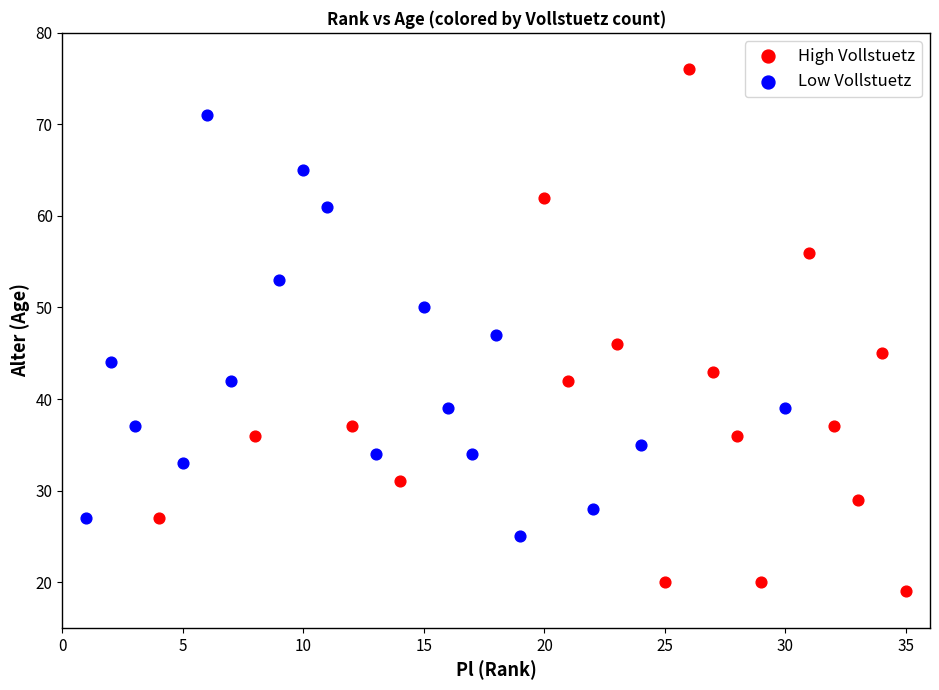

What are all the series names shown in the legend?

High Vollstuetz, Low Vollstuetz